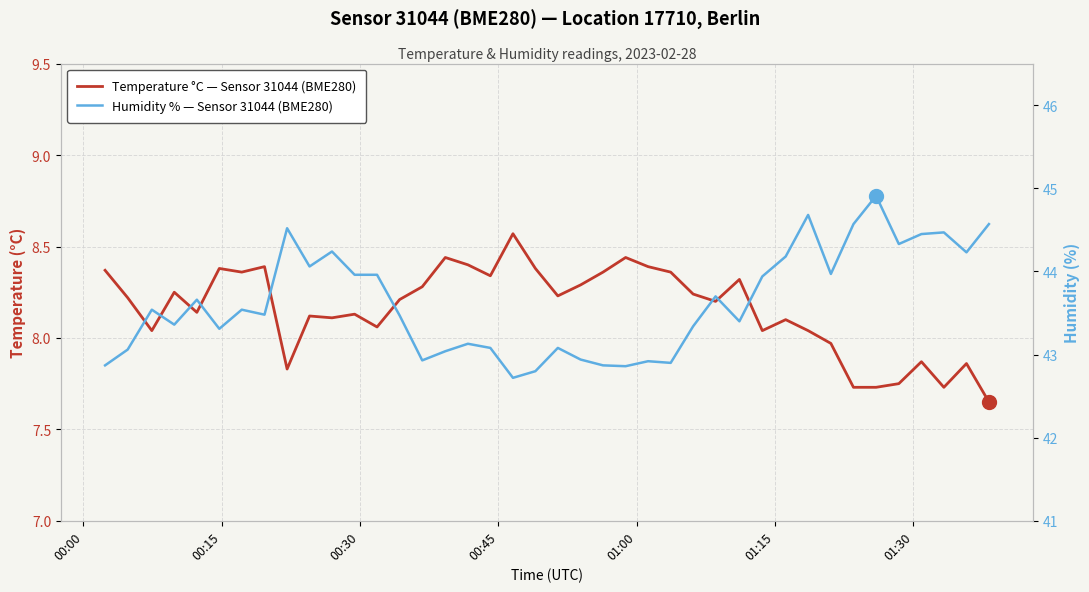

What is the label of the 40th point from the right?

00:00